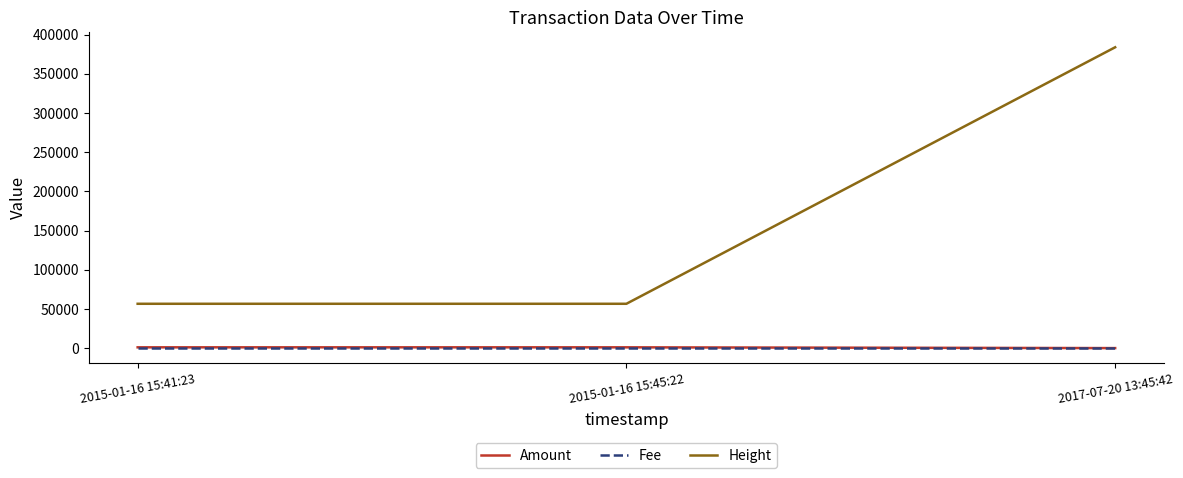

Where is Height nearest to the value 220177?

2015-01-16 15:45:22